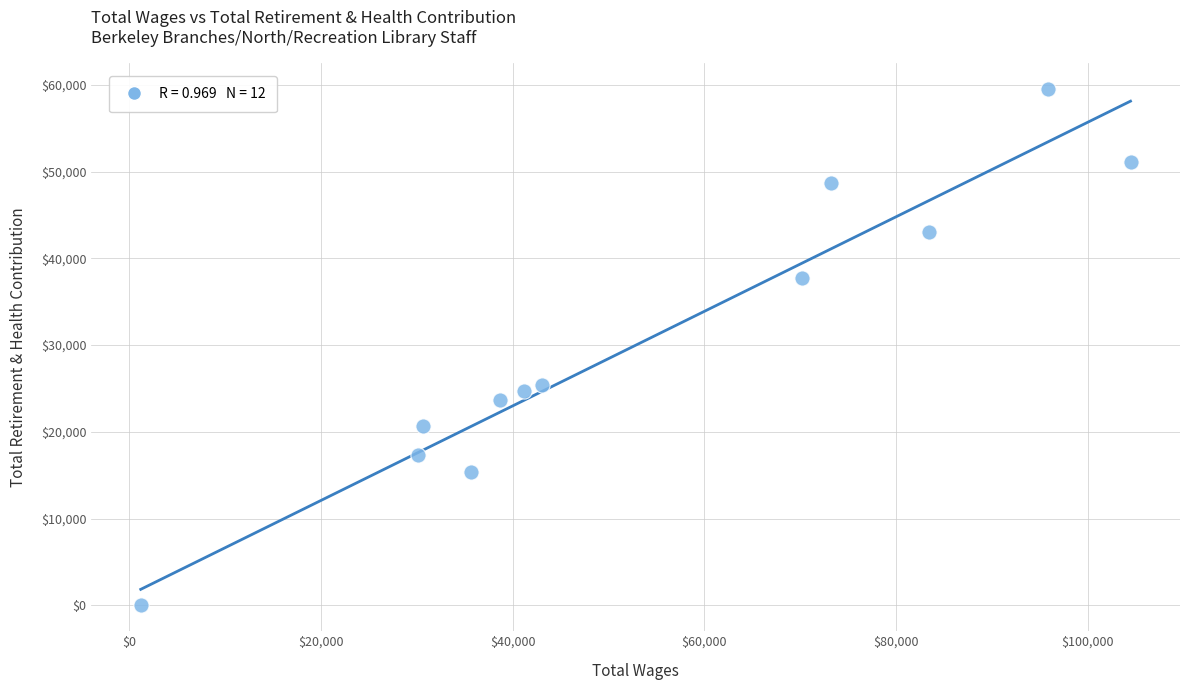

What Y value in the scatter plot is closest to 29740?

25444